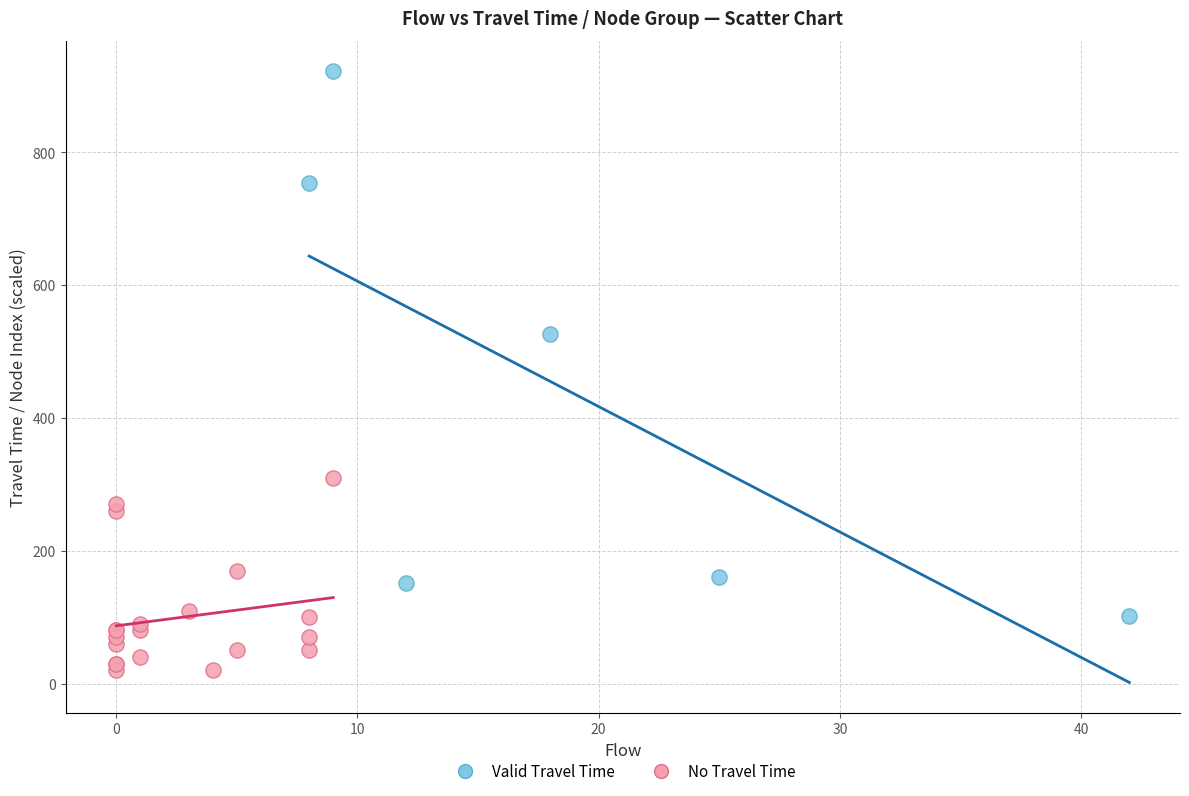

Which series contains the lowest Y value?

No Travel Time